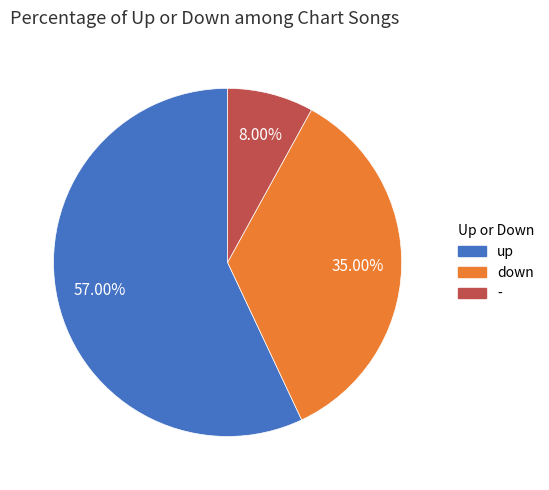

Rank the categories by value from highest to lowest.

up, down, -